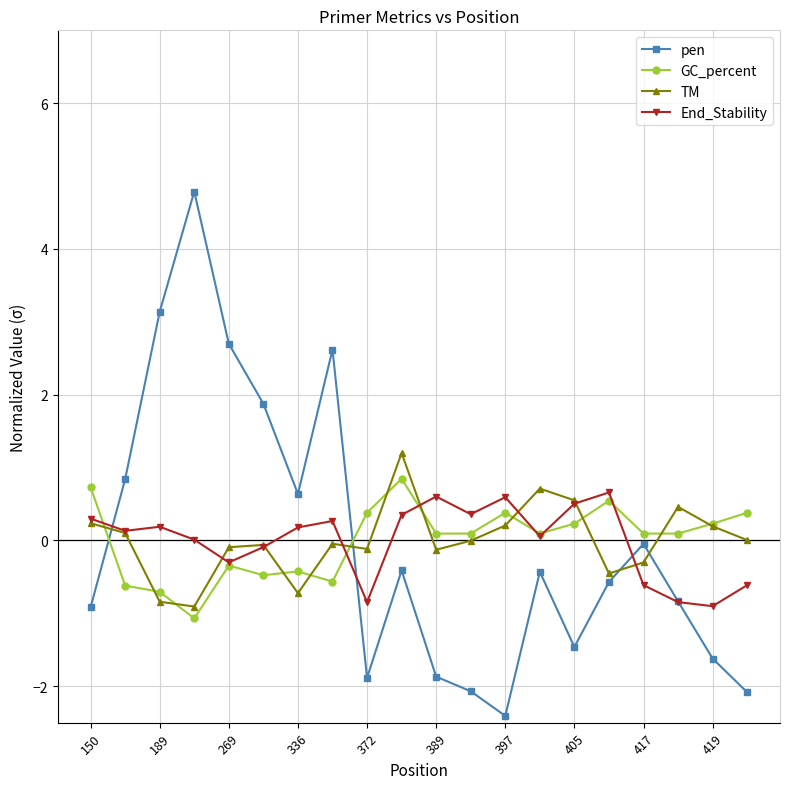

What is the smallest value displayed?

-2.4